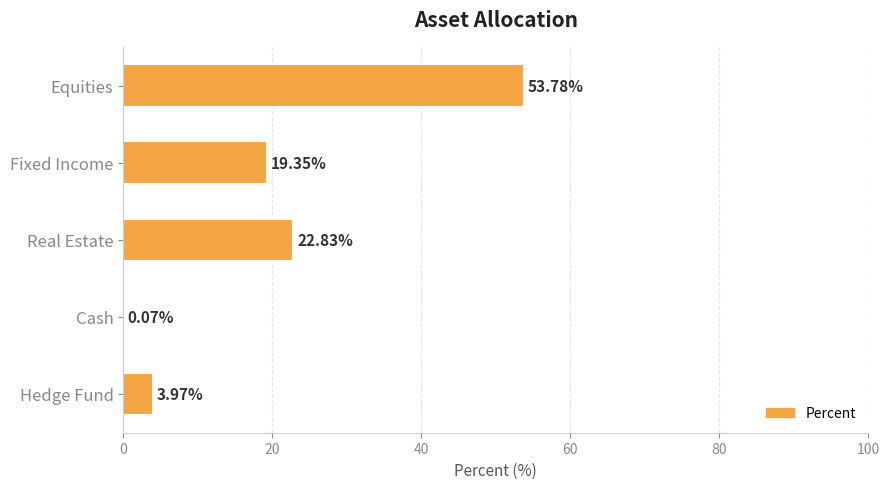

What is the average value?

20.0